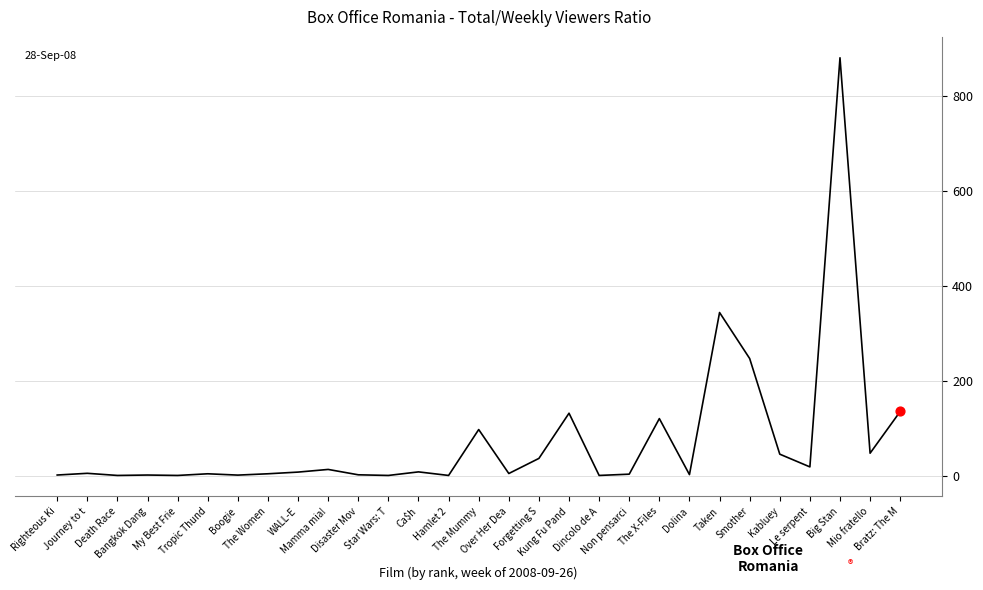

What is the difference between the maximum and minimum values?

878.4